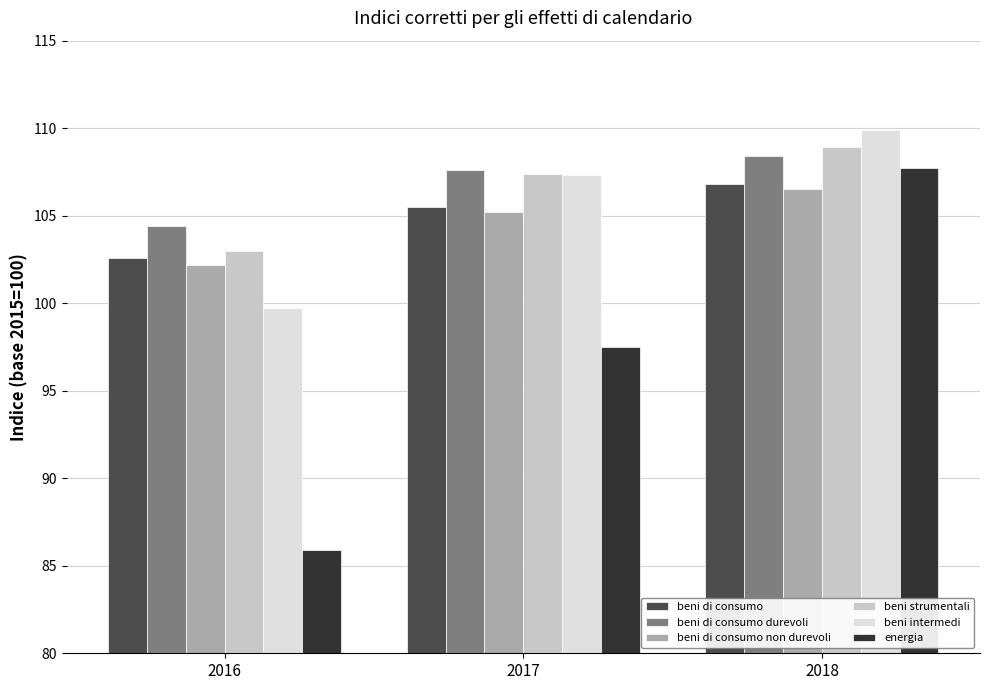

How many bars are there in total?

18